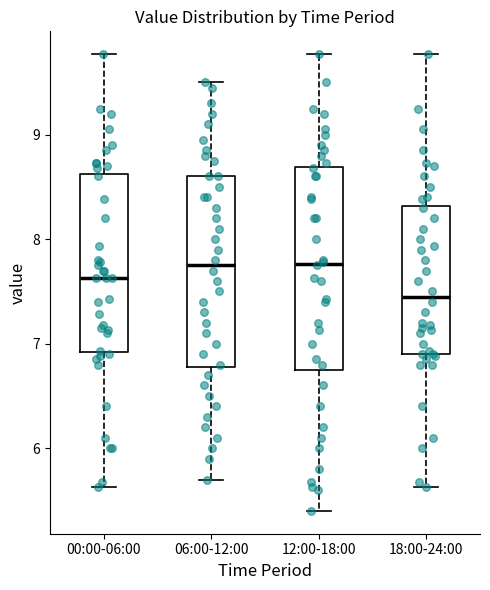

Reading left to right, read every box against the y-axis: the position of its median line, the range the box covers, and the ends of its whiskers. The values are not printed on the chart, so give them approximately, as read against the axis.

00:00-06:00: median 7.6, box 6.9 to 8.6, whiskers 5.6 to 9.8
06:00-12:00: median 7.8, box 6.8 to 8.6, whiskers 5.7 to 9.5
12:00-18:00: median 7.8, box 6.8 to 8.7, whiskers 5.4 to 9.8
18:00-24:00: median 7.5, box 6.9 to 8.3, whiskers 5.6 to 9.8